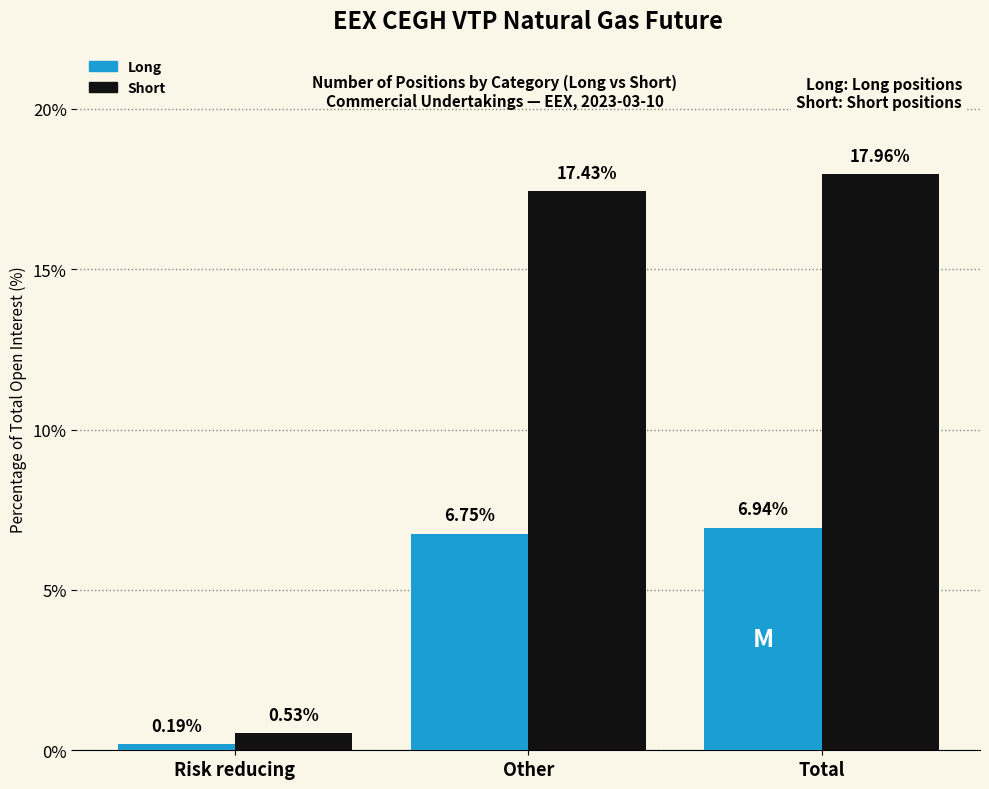

Which series has the largest total across all categories?

Short